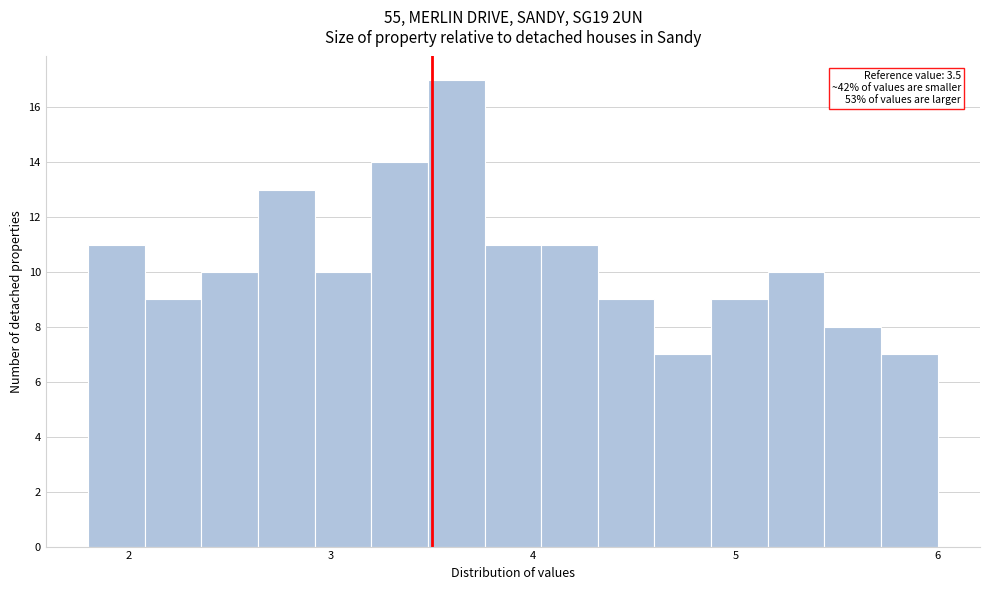

Around what value on the x-axis is the tallest bar? Give the approximate position of its centre, as read against the axis.

3.6